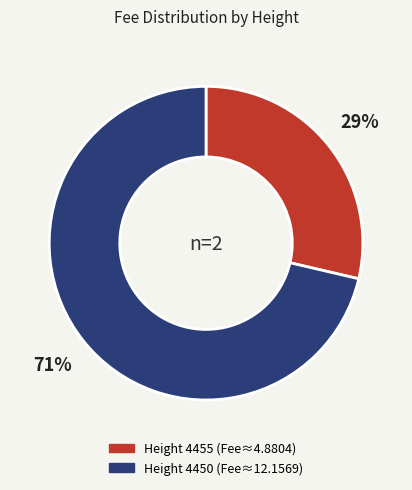

How many slices are in this pie chart?

2